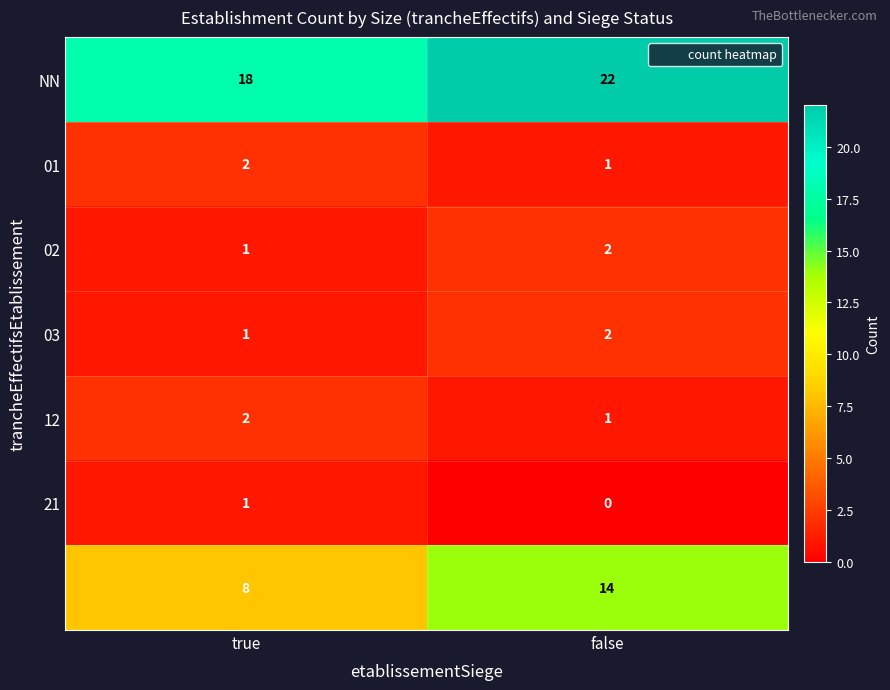

What is the maximum value shown in the chart?

22